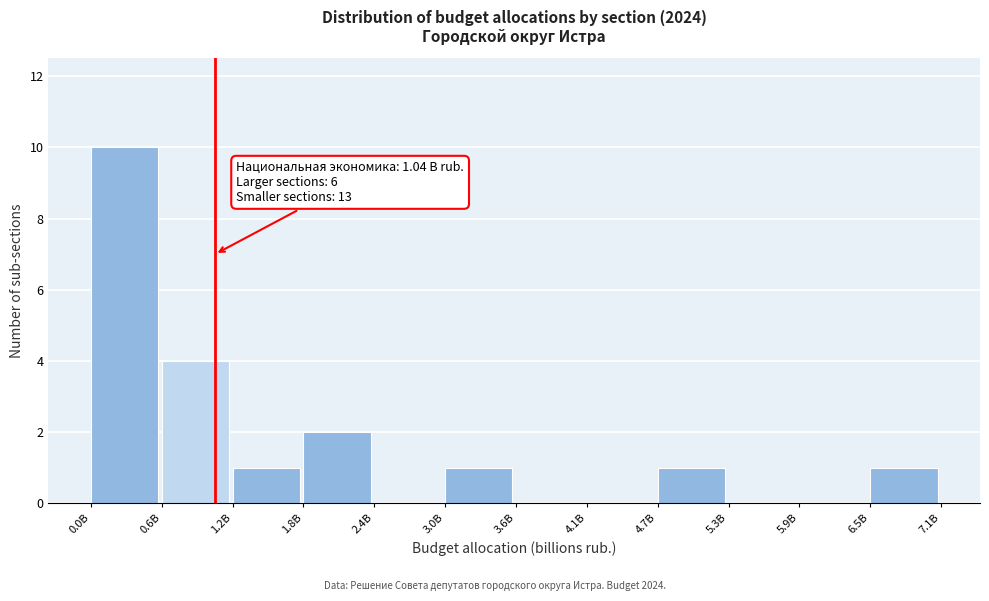

Reading left to right, list all the values displayed in this chart.

0.0B=10	0.6B=4	1.2B=1	1.8B=2	2.4B=0	3.0B=1	3.6B=0	4.1B=0	4.7B=1	5.3B=0	5.9B=0	6.5B=1